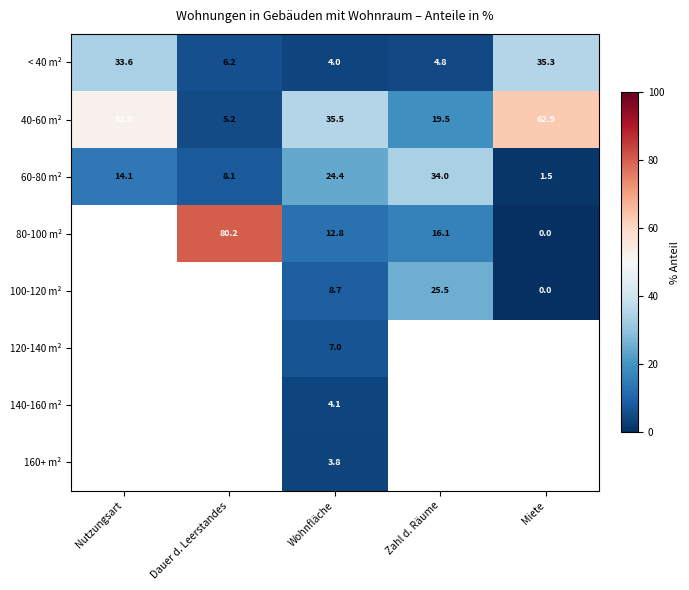

At which label does < 40 m² reach its minimum?

Wohnfläche